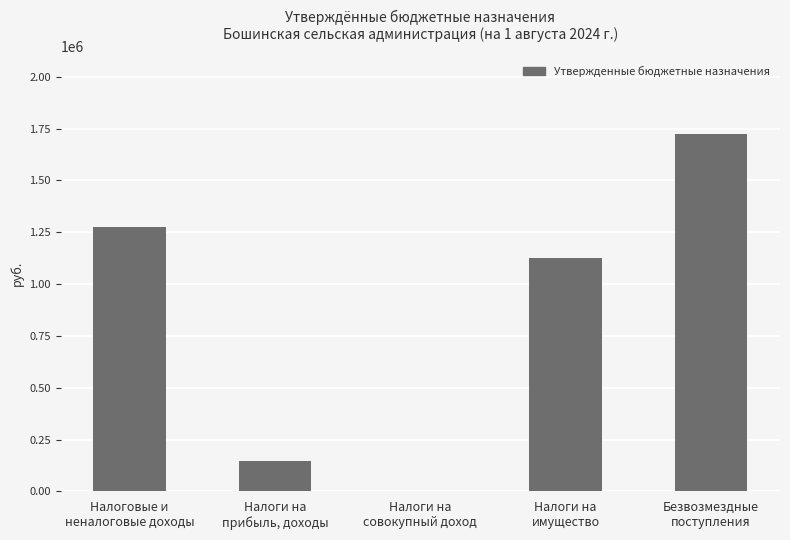

What is the sum of all values?

4271993